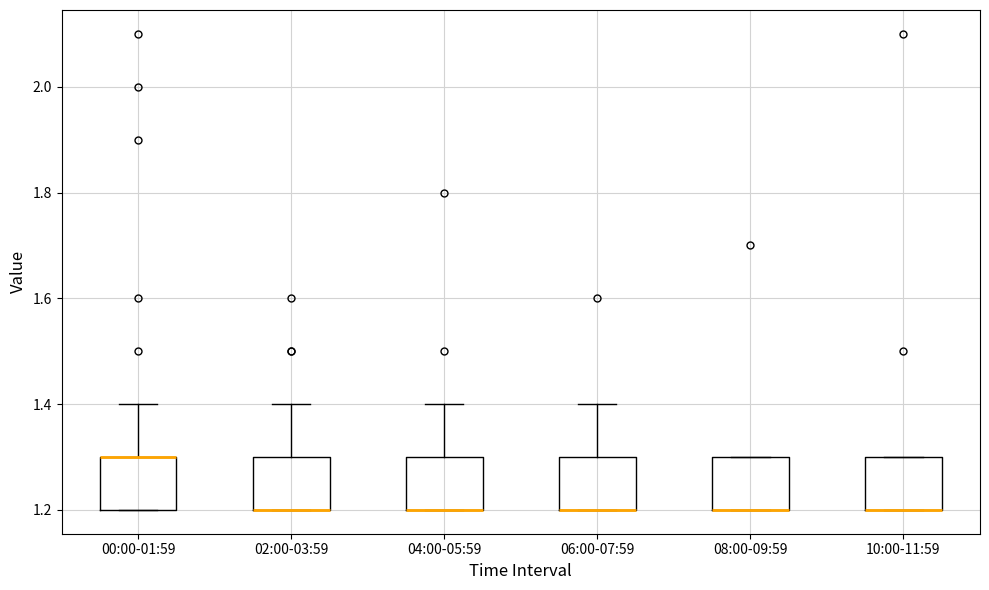

Reading left to right, transcribe this box plot: for each box, give where its median line is, the range the box spans, and where its two whiskers end, as read against the y-axis. The values are not printed on the chart, so give them approximately, as read against the axis.

00:00-01:59: median 1.3 (drawn on the box's upper edge), box 1.2 to 1.3, whiskers 1.2 to 1.4
02:00-03:59: median 1.2 (drawn on the box's lower edge), box 1.2 to 1.3, whiskers 1.2 to 1.4
04:00-05:59: median 1.2 (drawn on the box's lower edge), box 1.2 to 1.3, whiskers 1.2 to 1.4
06:00-07:59: median 1.2 (drawn on the box's lower edge), box 1.2 to 1.3, whiskers 1.2 to 1.4
08:00-09:59: median 1.2 (drawn on the box's lower edge), box 1.2 to 1.3, whiskers 1.2 to 1.3
10:00-11:59: median 1.2 (drawn on the box's lower edge), box 1.2 to 1.3, whiskers 1.2 to 1.3